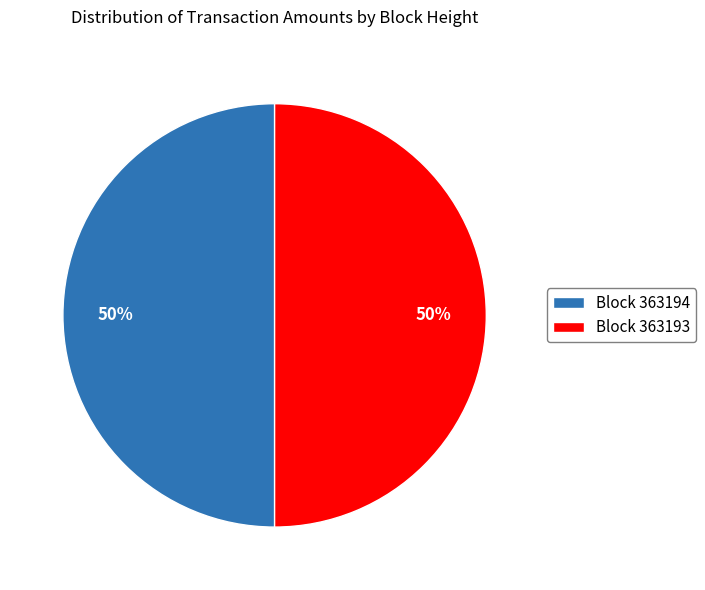

Do Block 363194 and Block 363193 together represent more than half of the pie?

Yes